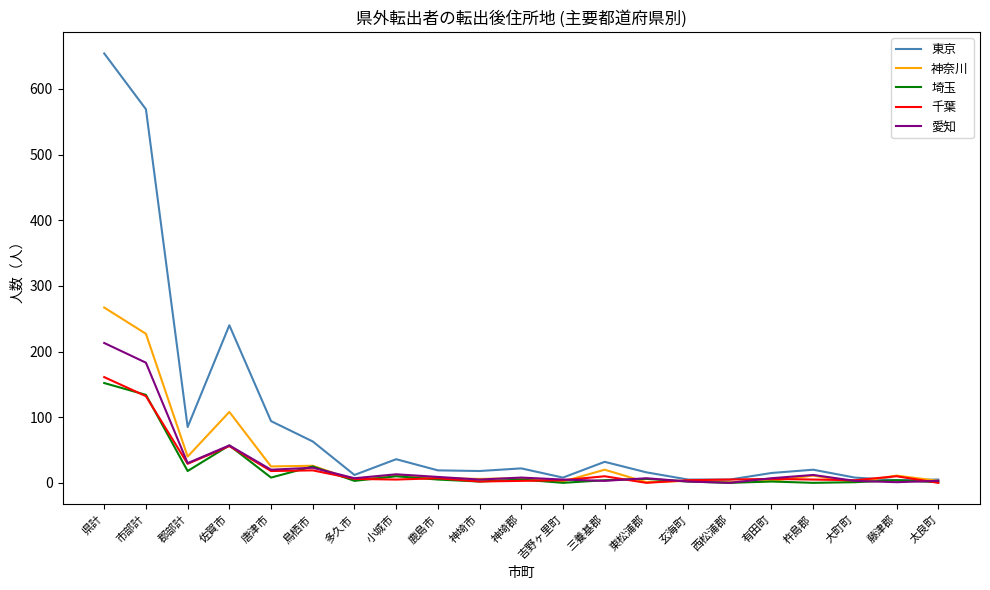

What is the highest value of the 千葉 series?

161